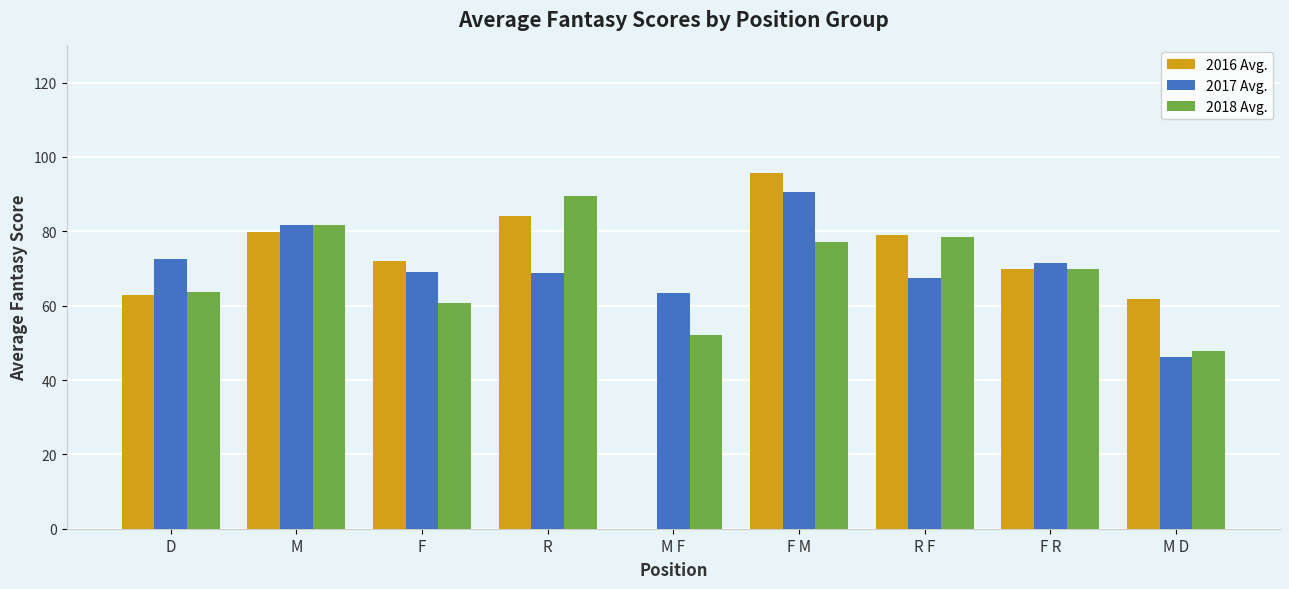

Read the 2017 Avg. value at D.

72.5